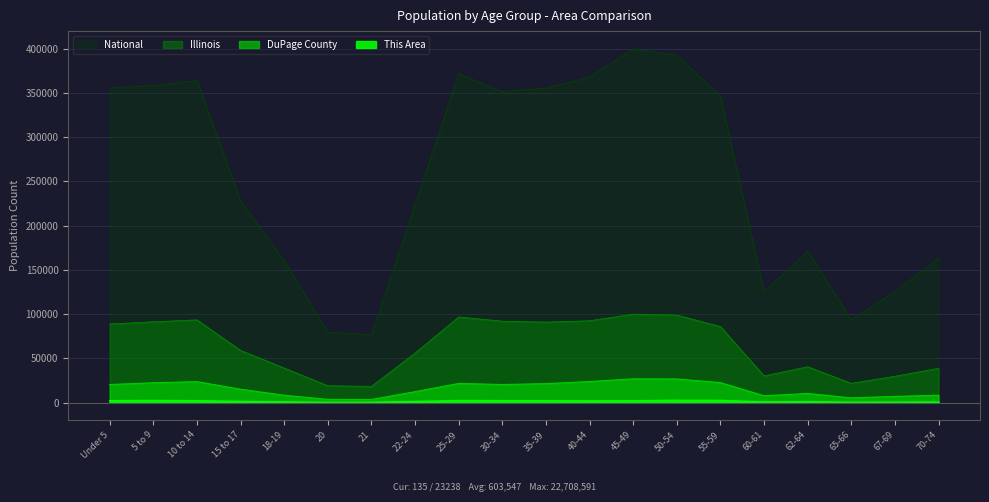

The value of National at 10 to 14 is 650422.5. True or false?

False